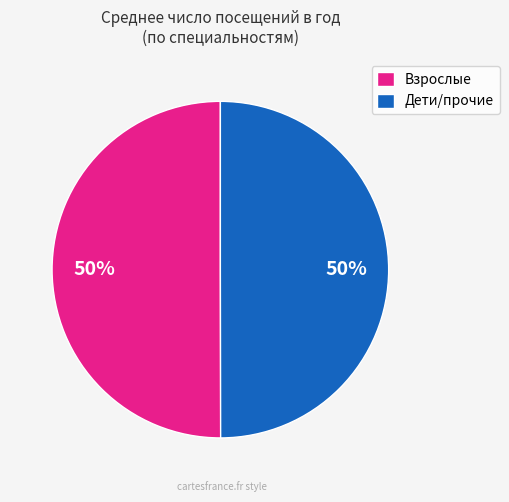

What is the ratio of the value at Взрослые to the value at Дети/прочие?

1.0